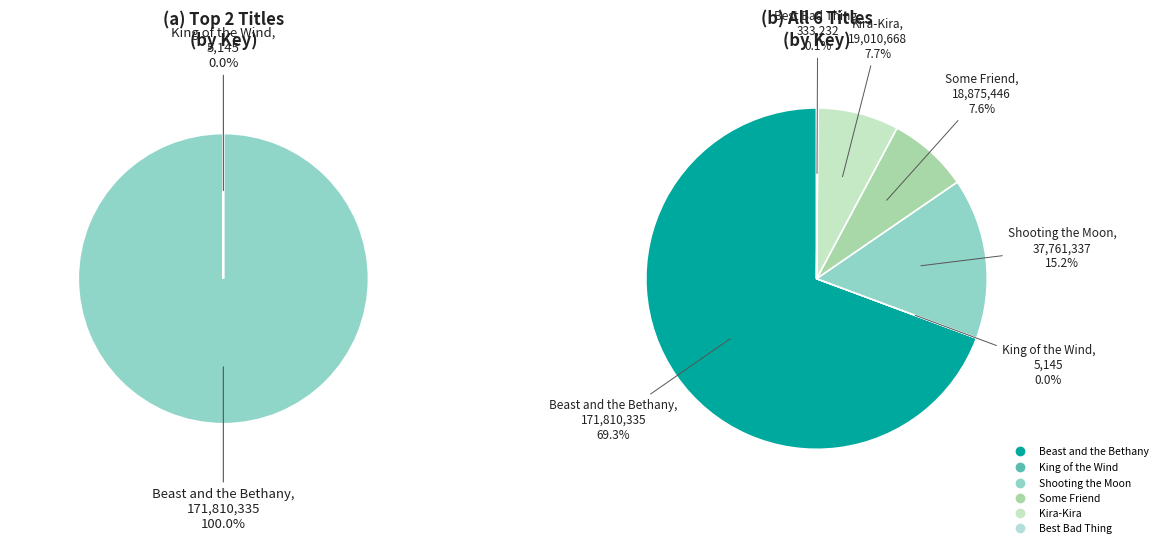

How much of the chart is everything except King of the Wind?

100.0%